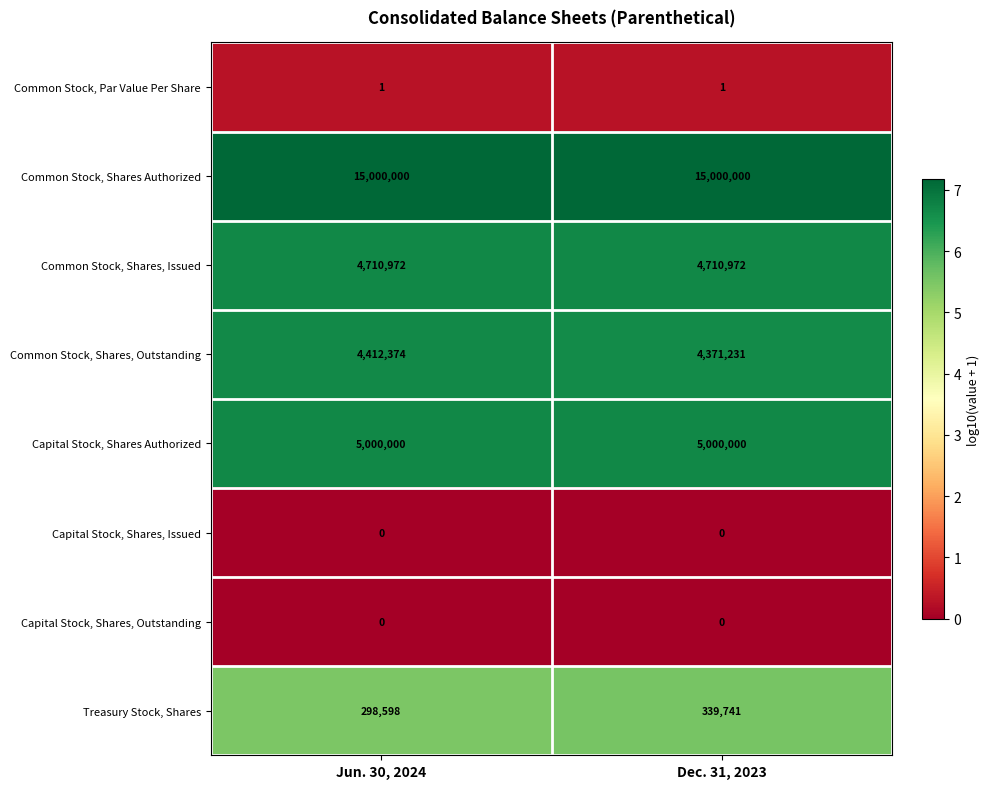

What is the spread (max minus min) of values at Jun. 30, 2024?

15000000